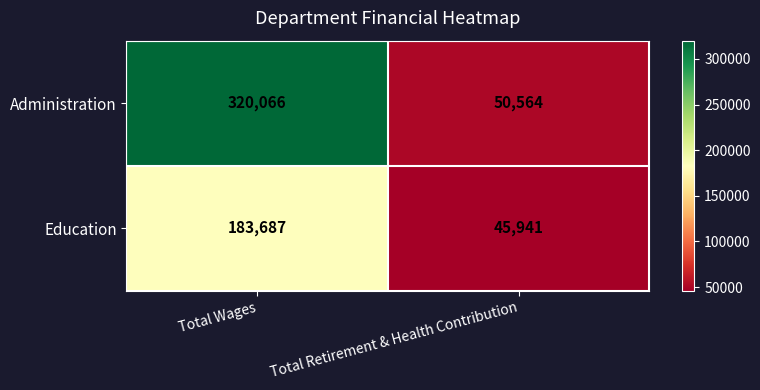

Rank the series at Total Retirement & Health Contribution from lowest to highest value.

Education, Administration